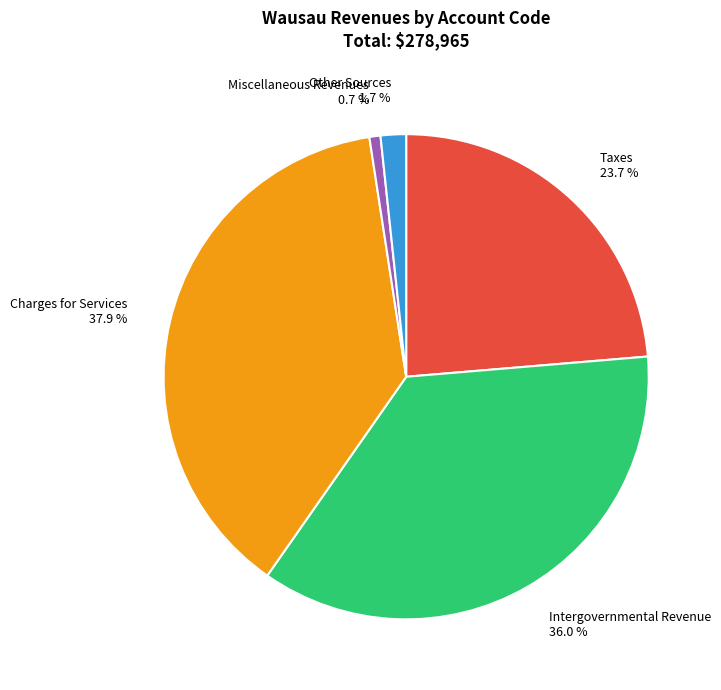

Which has a higher value, Intergovernmental Revenue or Taxes?

Intergovernmental Revenue